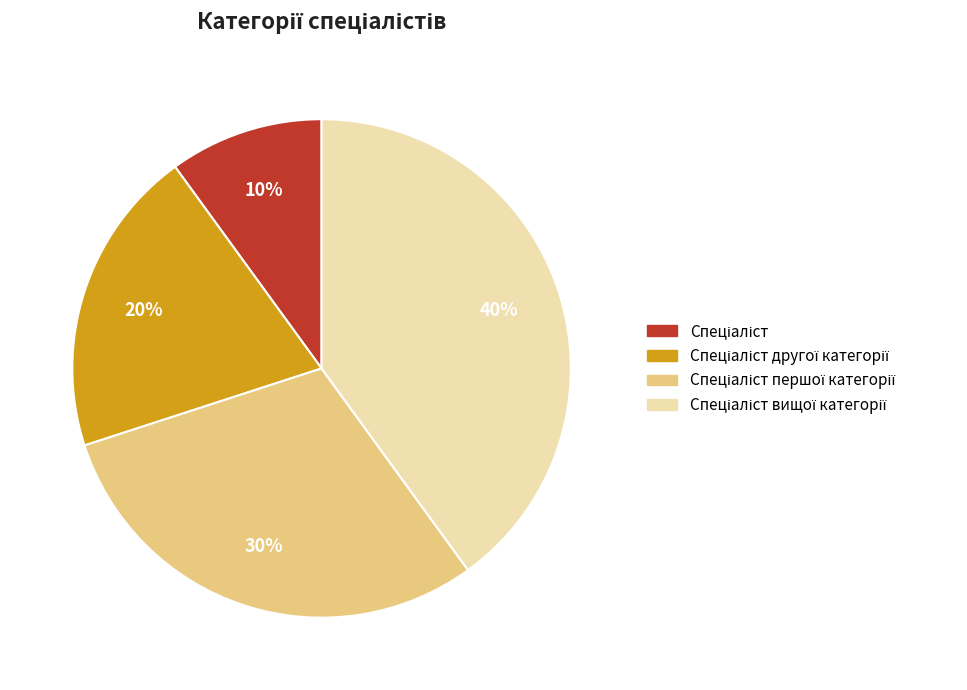

To the nearest percent, what is the difference between the largest and smallest slice percentages?

30%